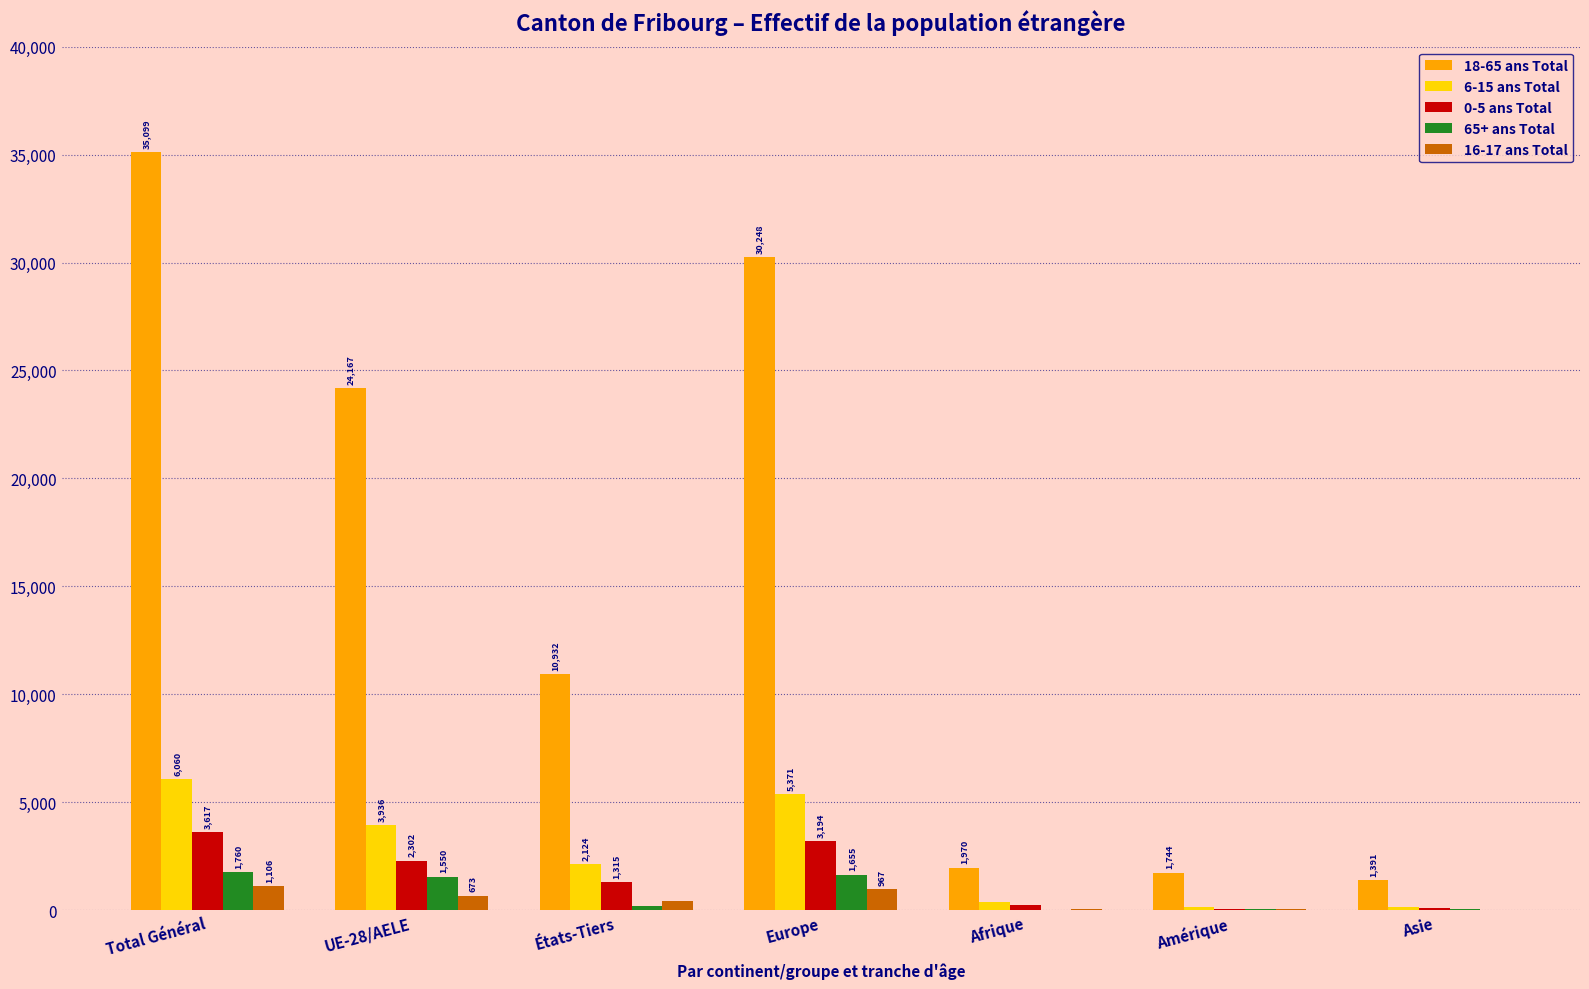

The 65+ ans Total series shows 1550 at UE-28/AELE. True or false?

True